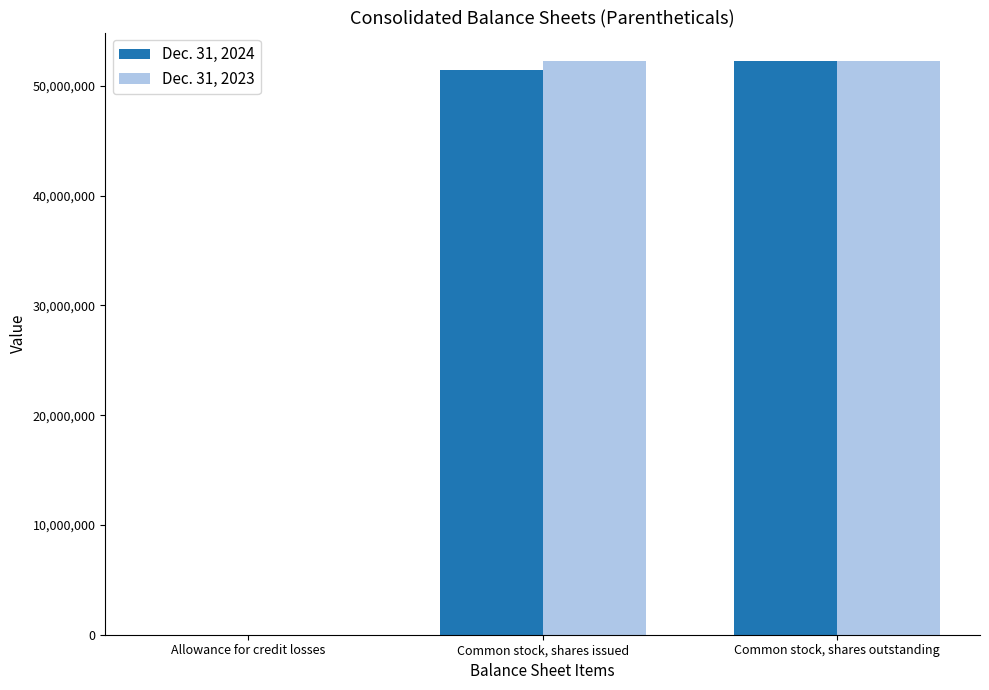

The Dec. 31, 2024 series shows 32188176 at Common stock, shares outstanding. True or false?

False